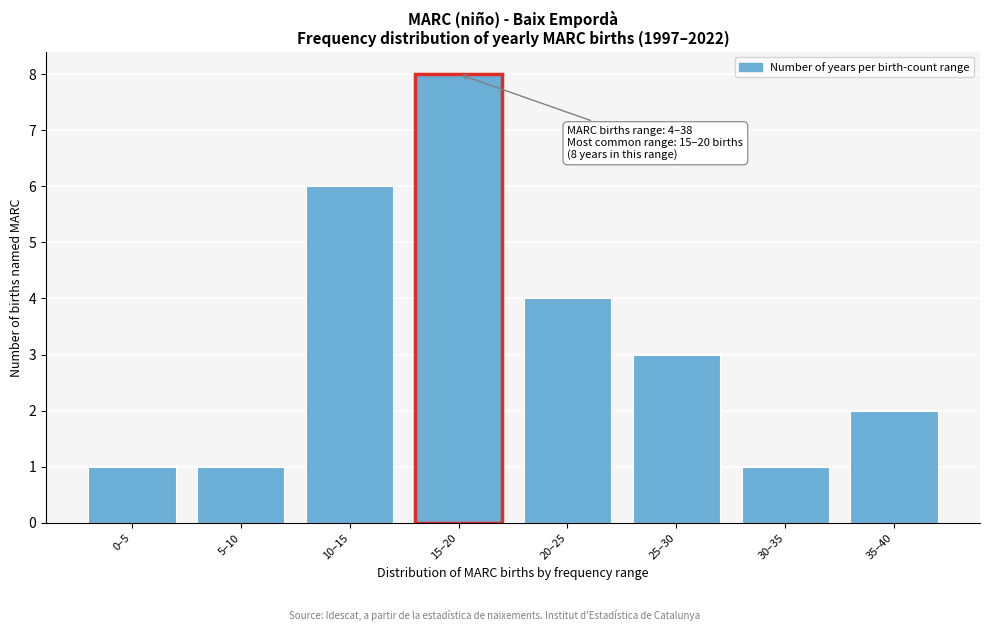

Reading left to right, transcribe all the data shown in this chart.

0–5=1	5–10=1	10–15=6	15–20=8	20–25=4	25–30=3	30–35=1	35–40=2